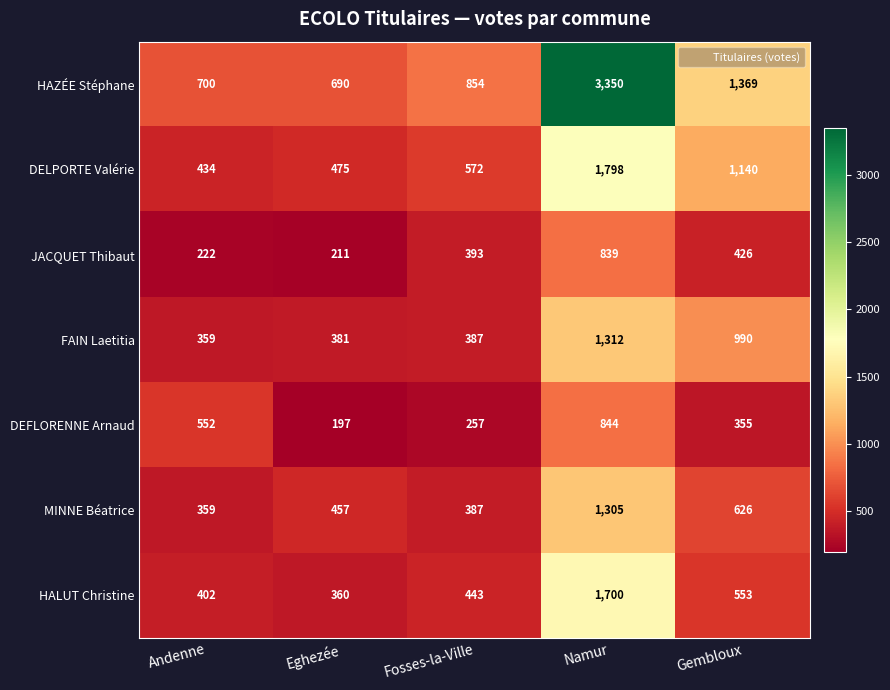

What is the greatest value displayed?

3350